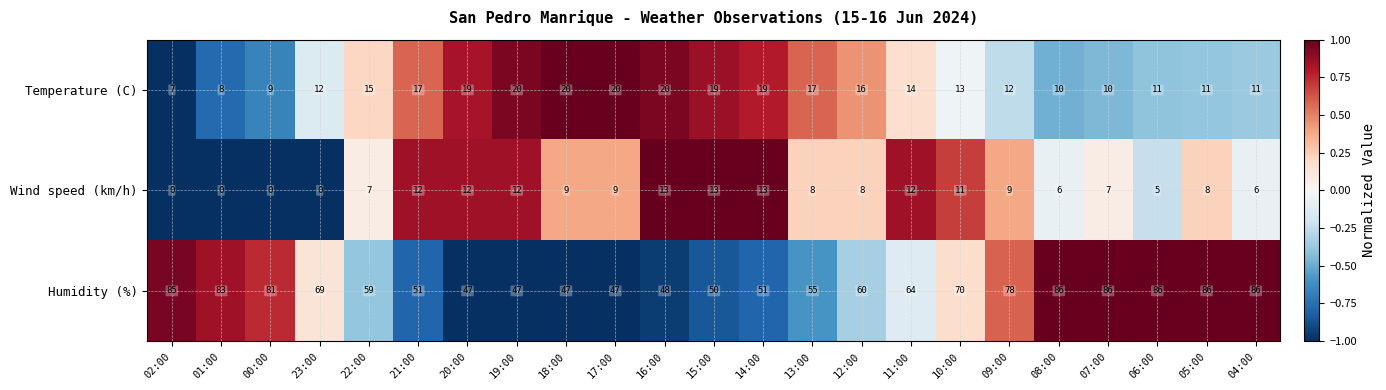

Which series has the largest range (max minus min)?

Humidity (%)